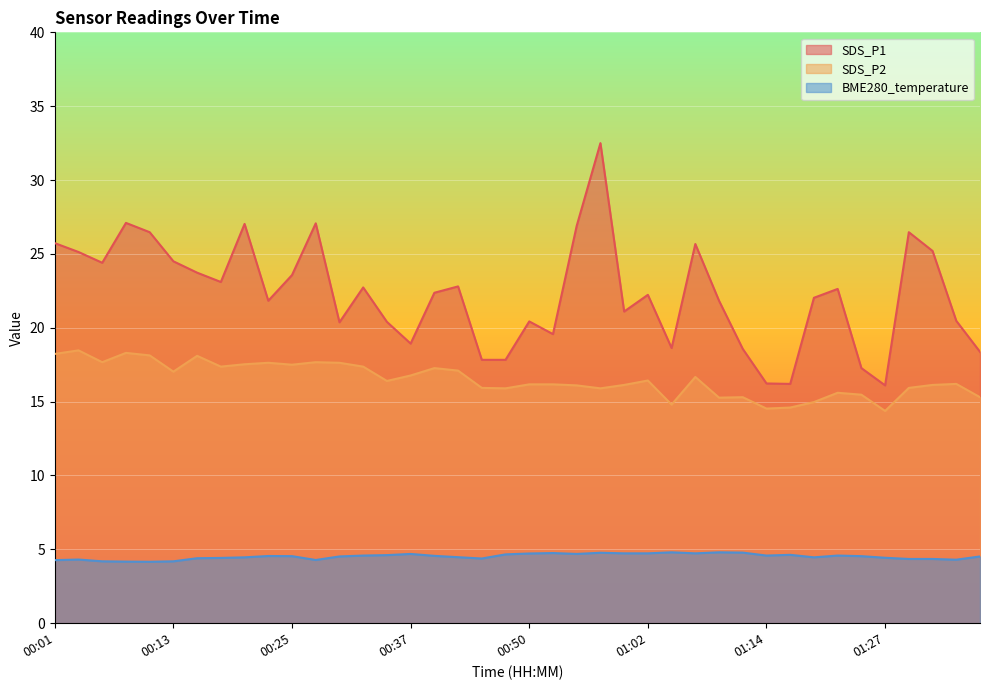

The value of BME280_temperature at 00:23 is 4.5. True or false?

True